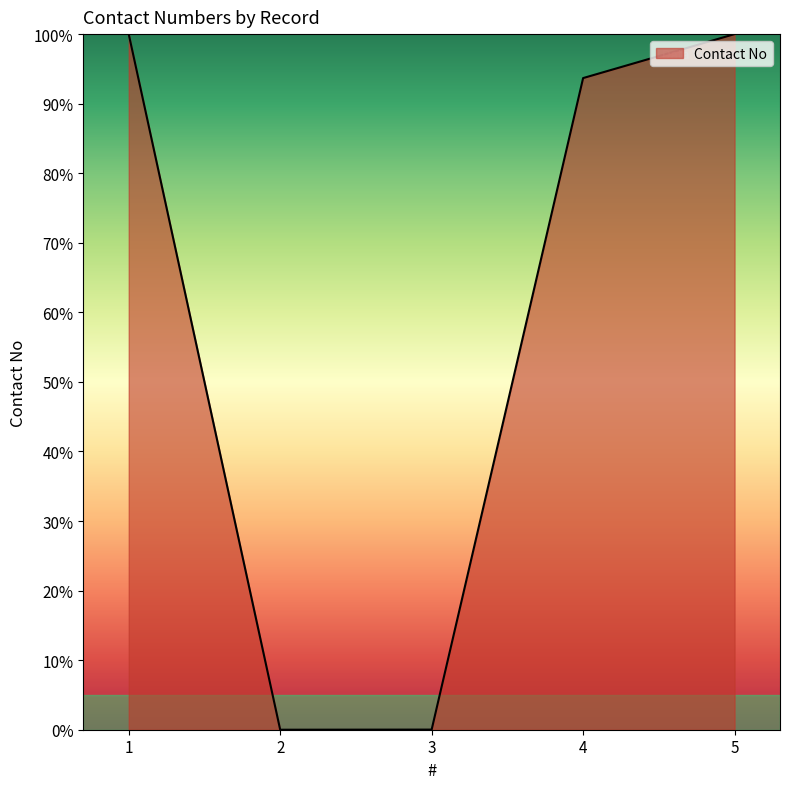

What is the greatest value displayed?

100.0